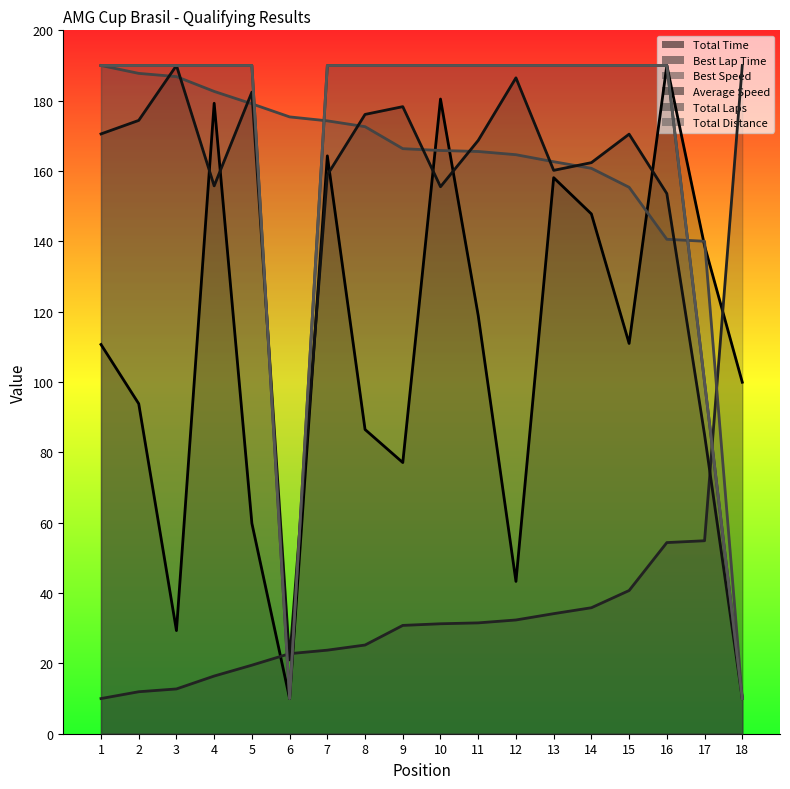

Rank the series by their maximum value, from lowest to highest.

Total Time, Best Lap Time, Best Speed, Average Speed, Total Laps, Total Distance